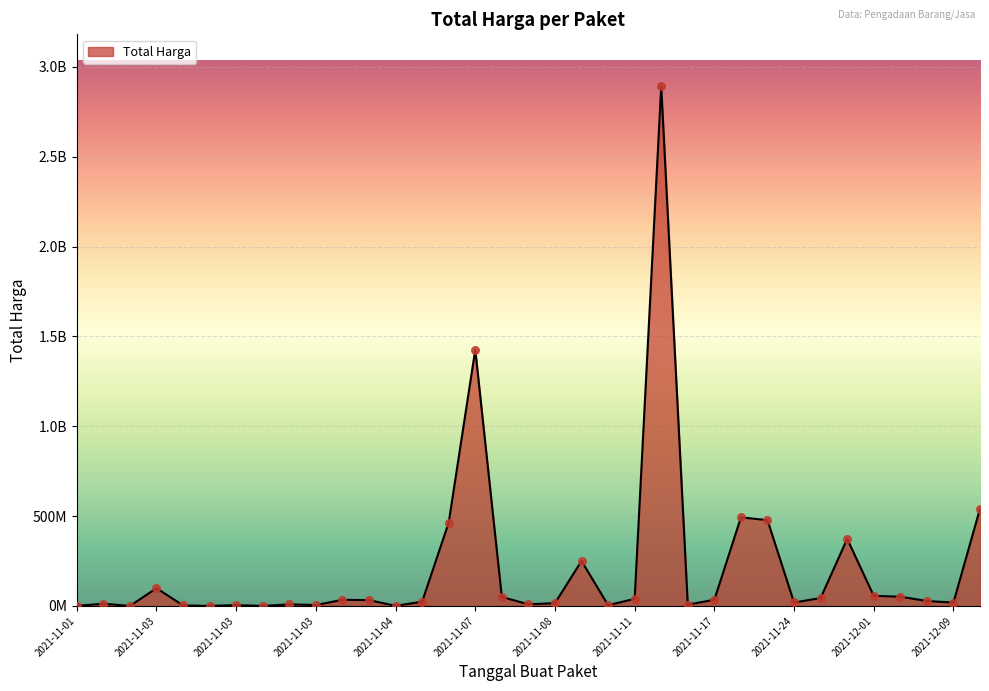

Which has a higher value, 17 or 23?

17